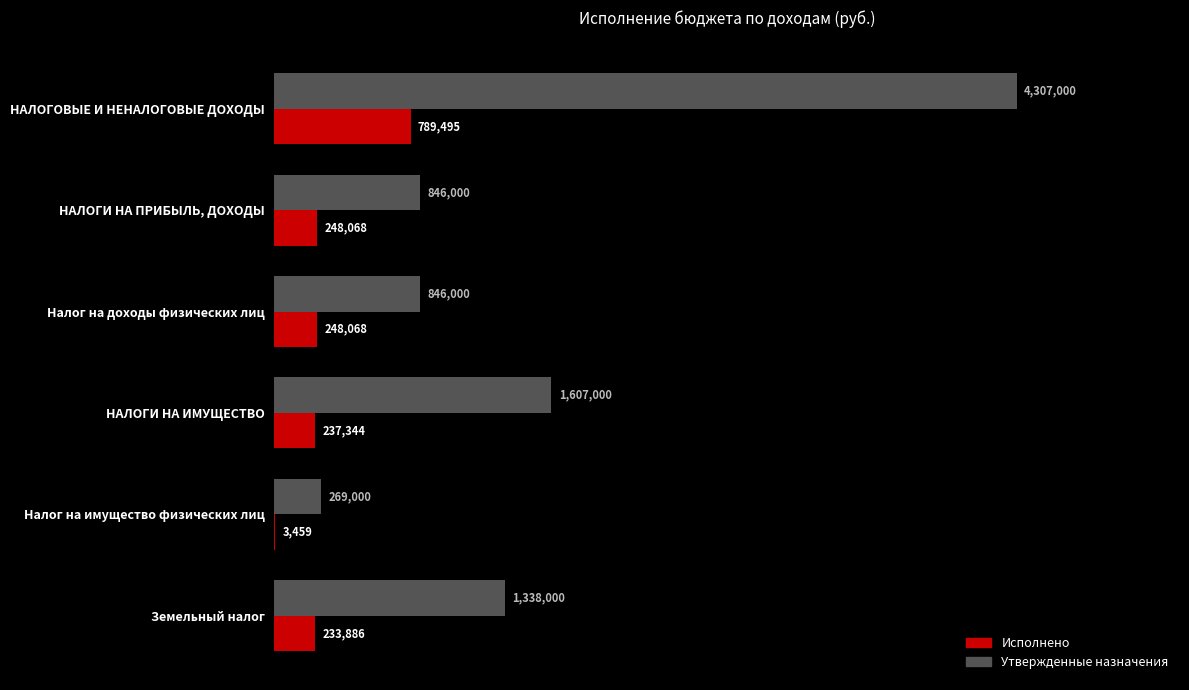

At how many categories does at least one series exceed 862698?

3